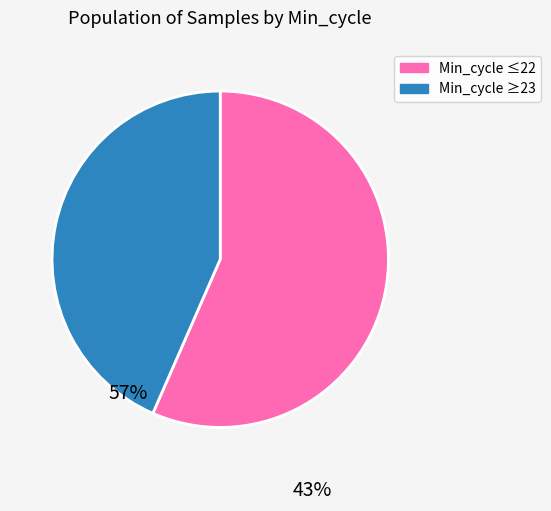

Rank the categories by value from highest to lowest.

Min_cycle ≤22, Min_cycle ≥23